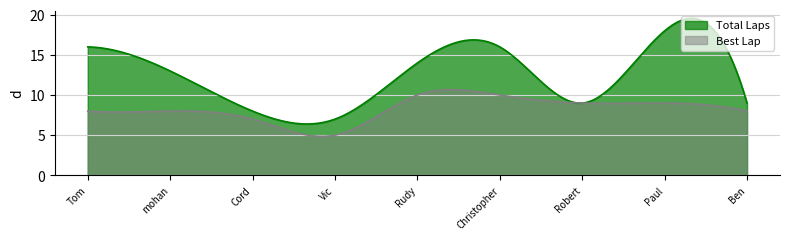

At which label is Total Laps closest to 12?

mohan rangasammy